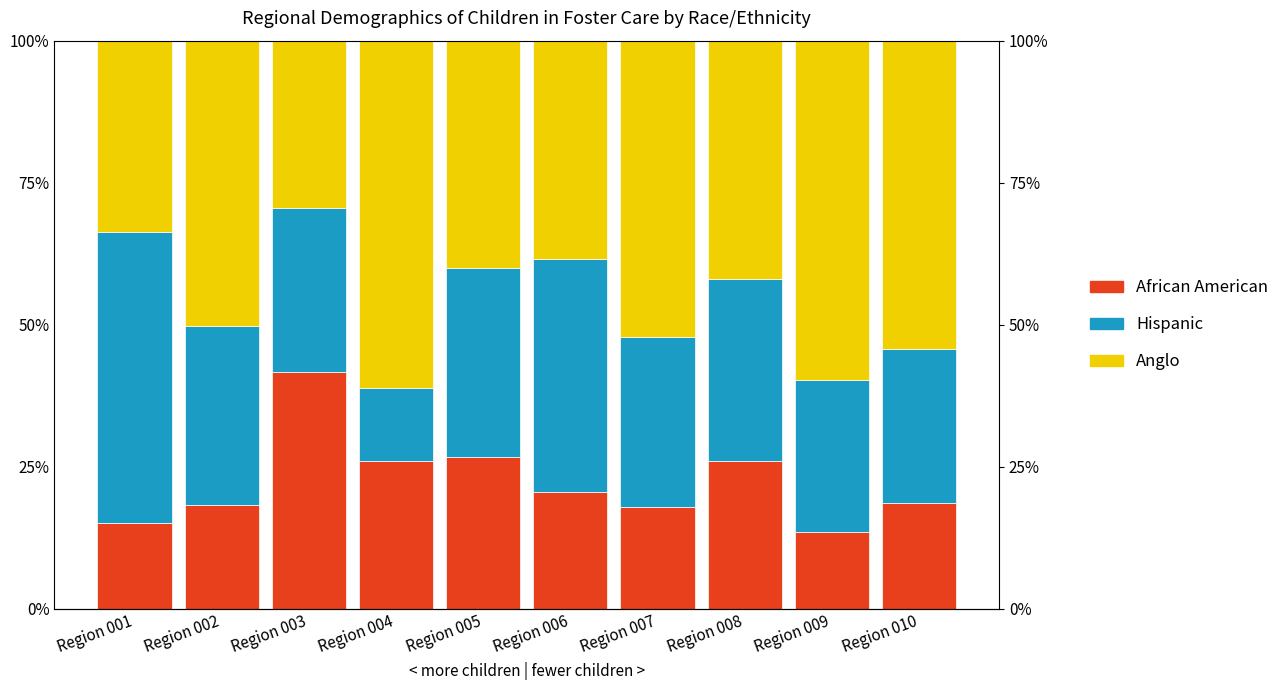

What is the greatest value displayed?

61.2